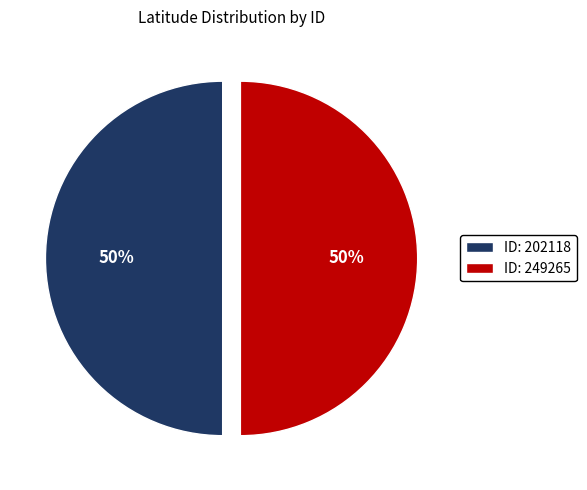

To the nearest percent, what is the average slice percentage?

50%